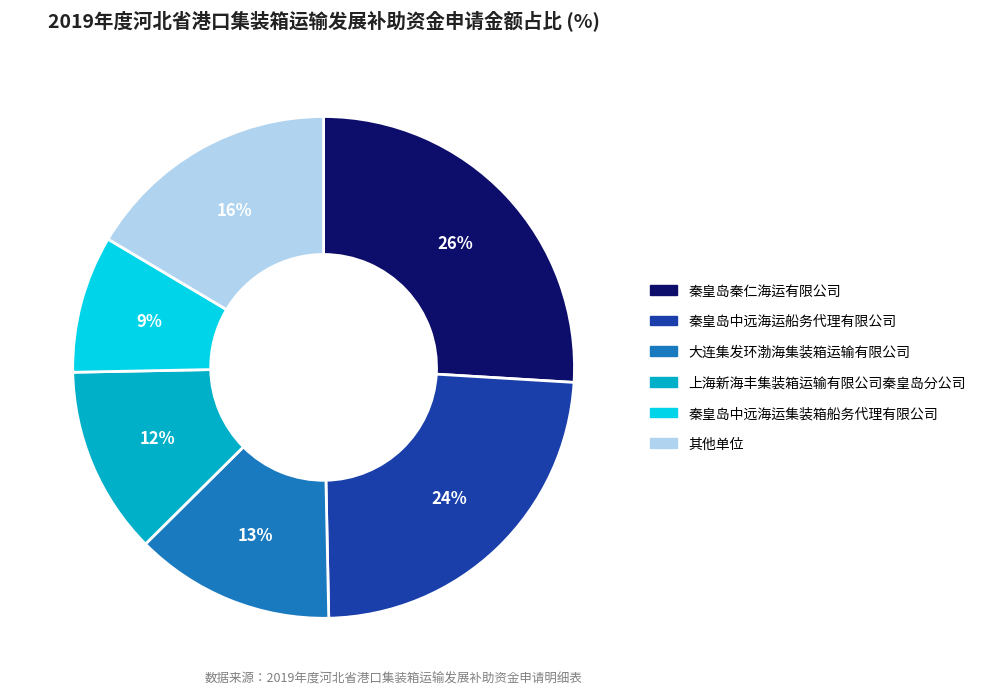

Approximately how many times larger is the value at 秦皇岛中远海运集装箱船务代理有限公司 compared to 秦皇岛中远海运船务代理有限公司?

0.4